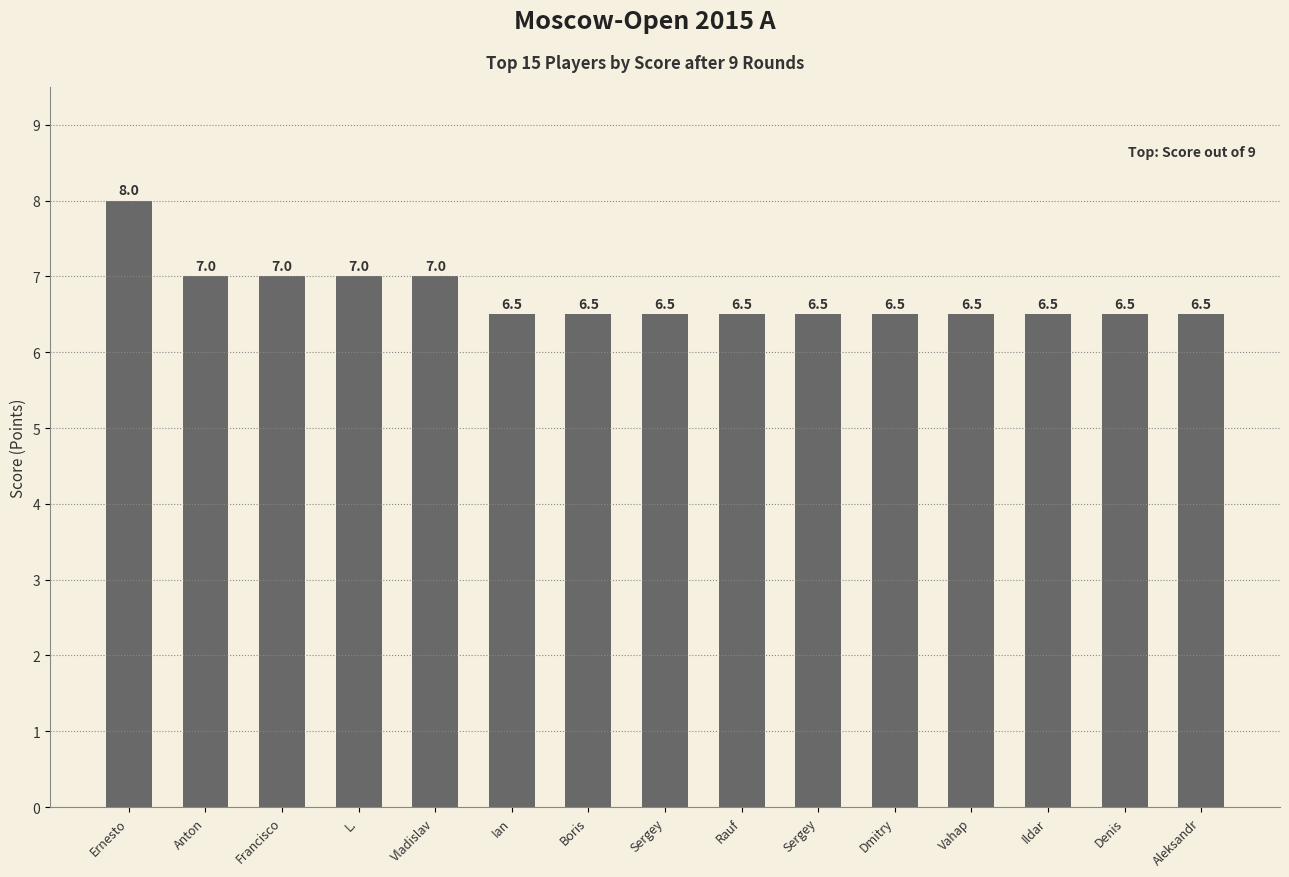

How many distinct data groups are displayed?

1